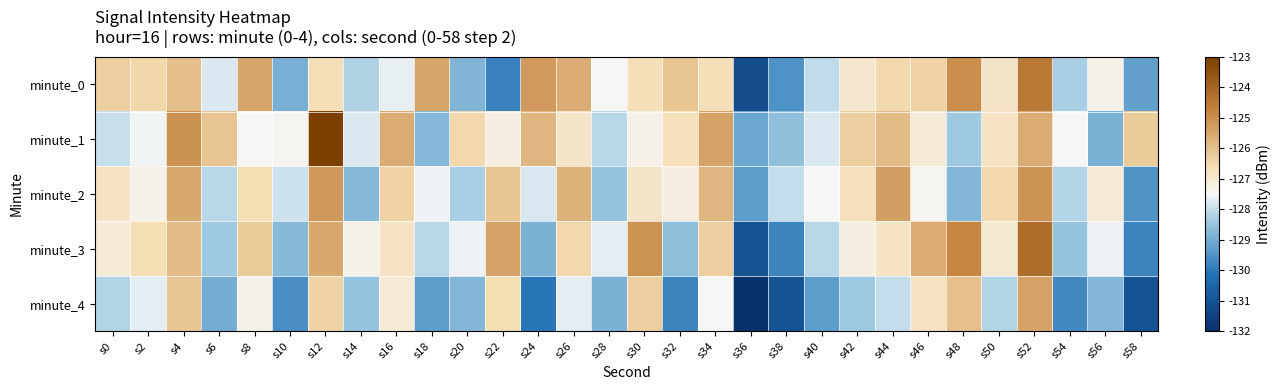

At how many categories does at least one series exceed -128?

28